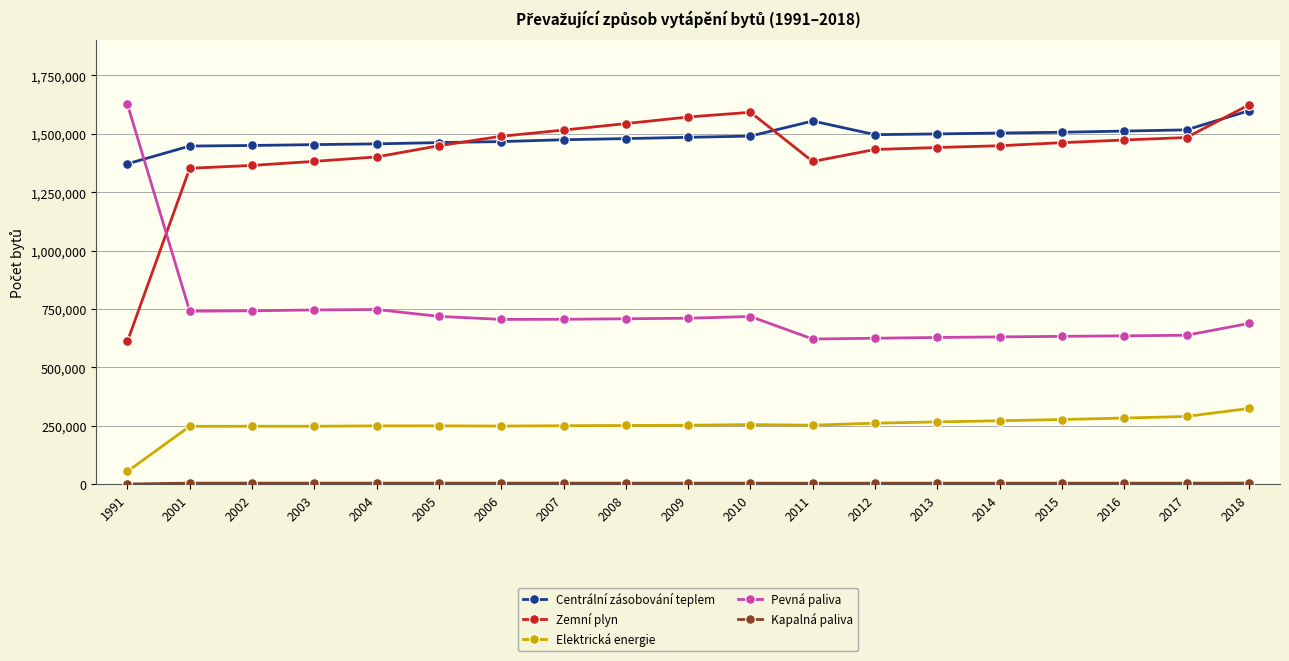

At how many categories does at least one series exceed 1300883?

19